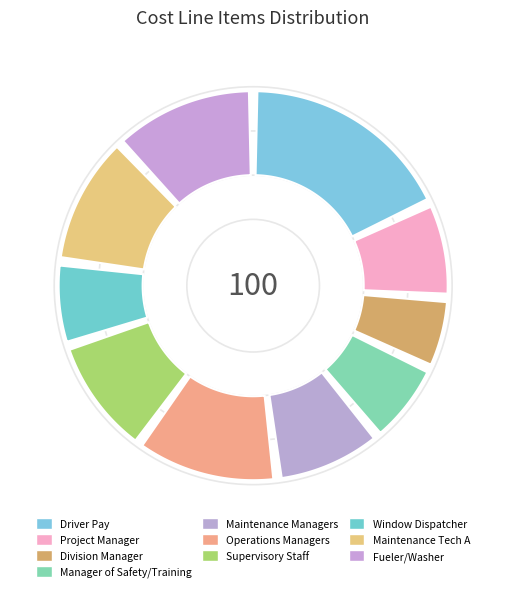

What percentage is the Maintenance Managers slice, to the nearest percent?

9%